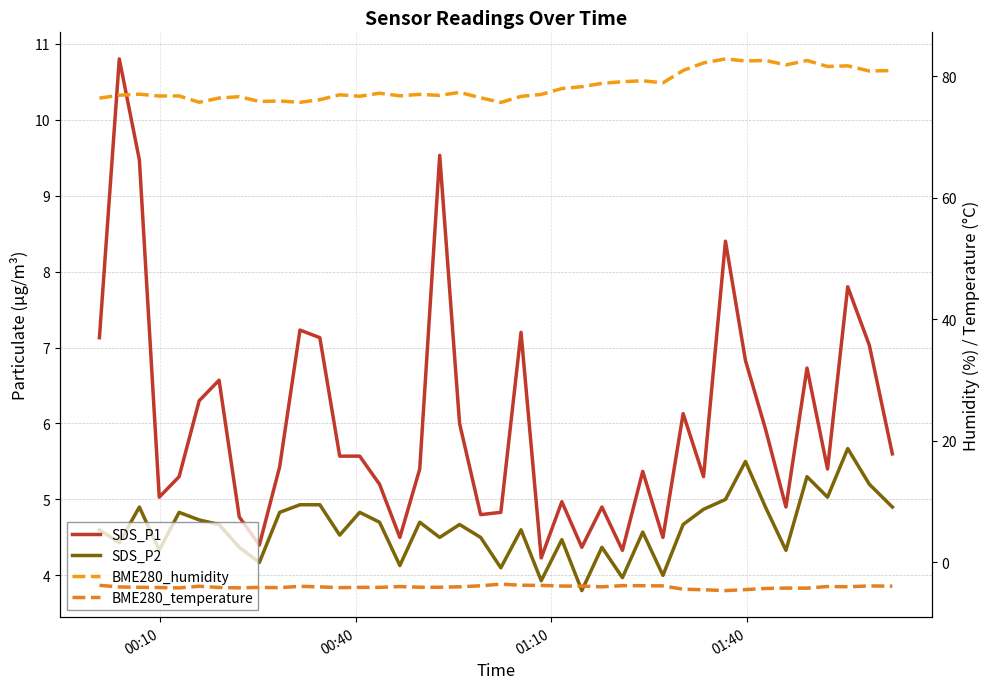

True or false: SDS_P2 and SDS_P1 intersect in this chart.

False